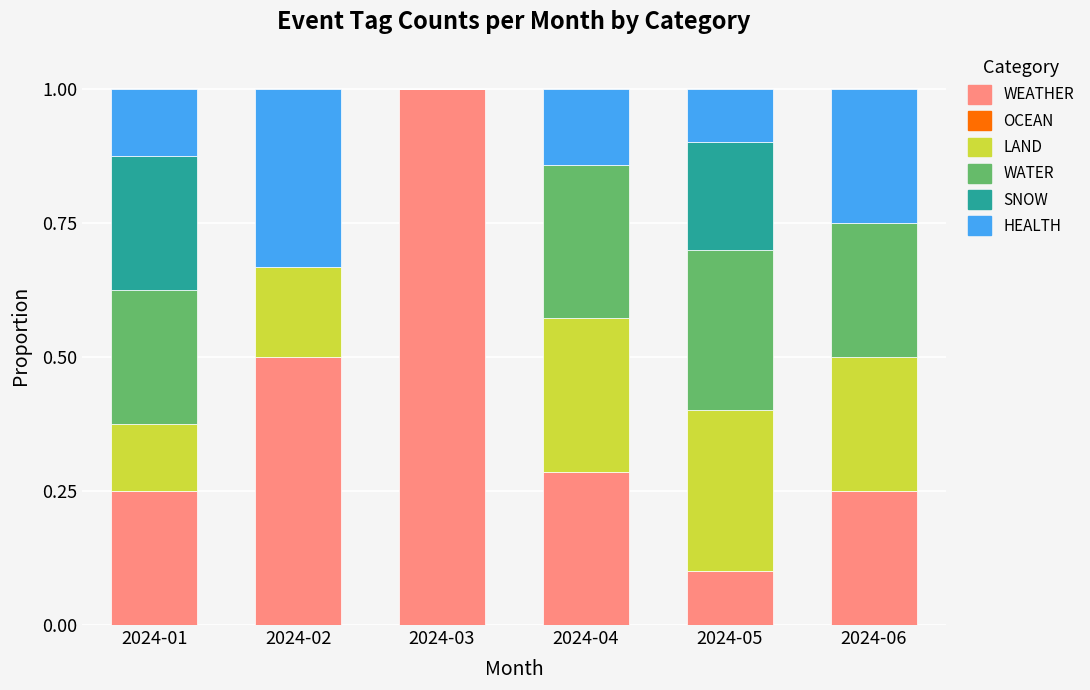

Are the bars grouped side by side (vs. stacked)?

No